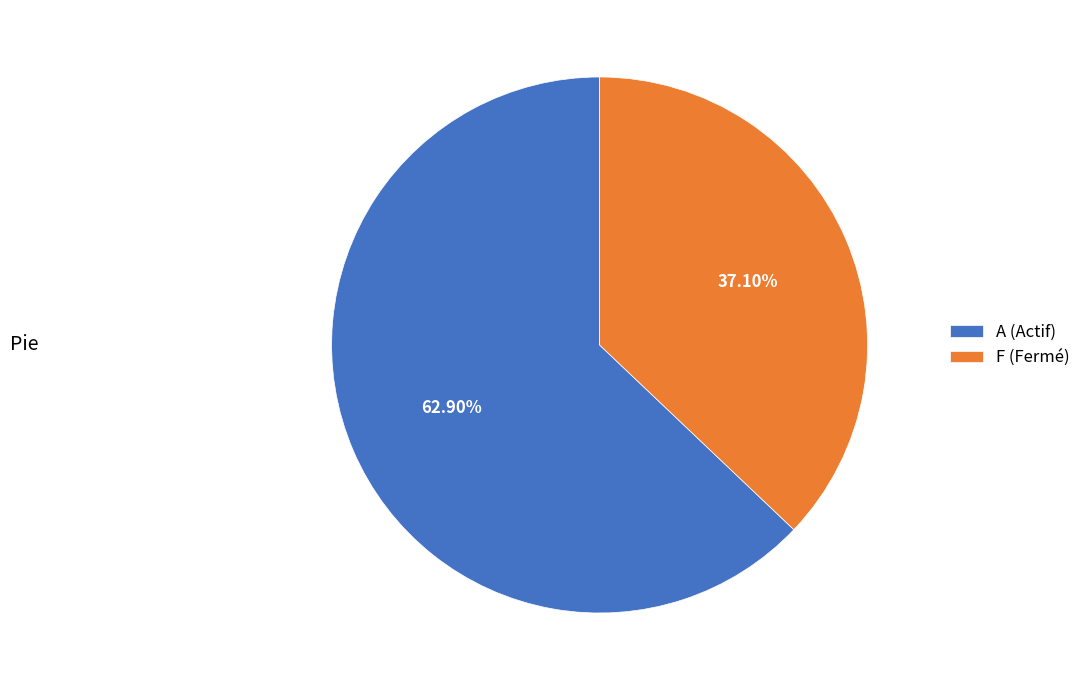

Is F the majority of the pie?

No